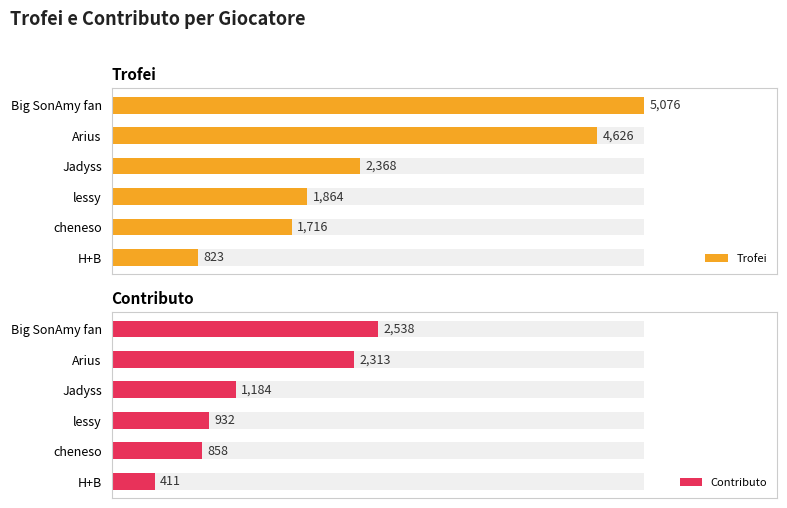

True or false: Trofei has a value of 1527 at Big SonAmy fan.

False